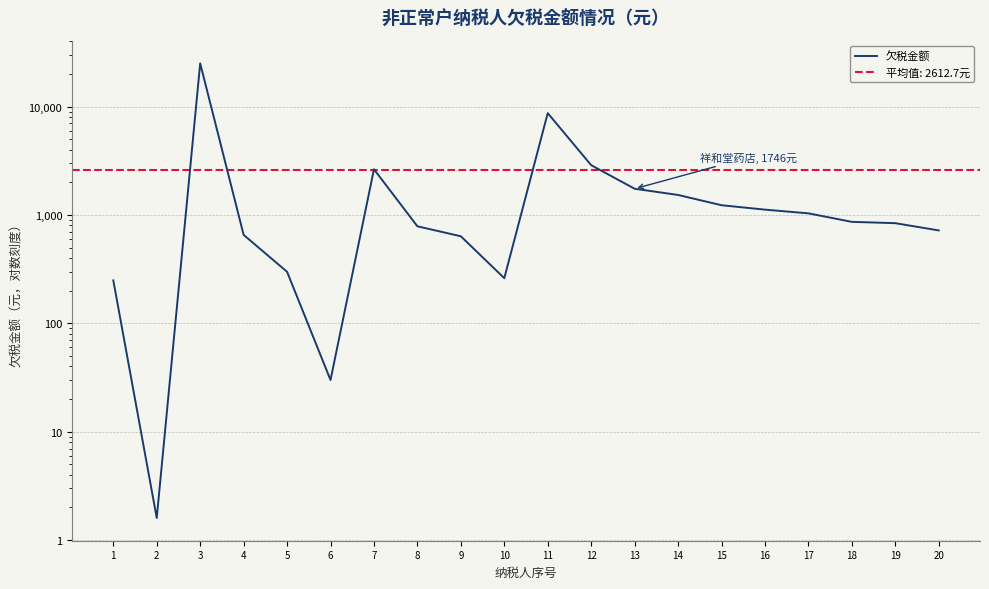

True or false: there are more than 2 points higher than both neighbors.

True